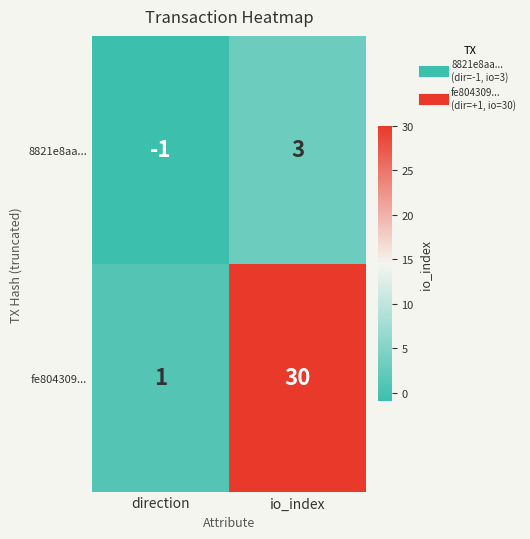

What is the difference between the highest and lowest values at io_index?

27